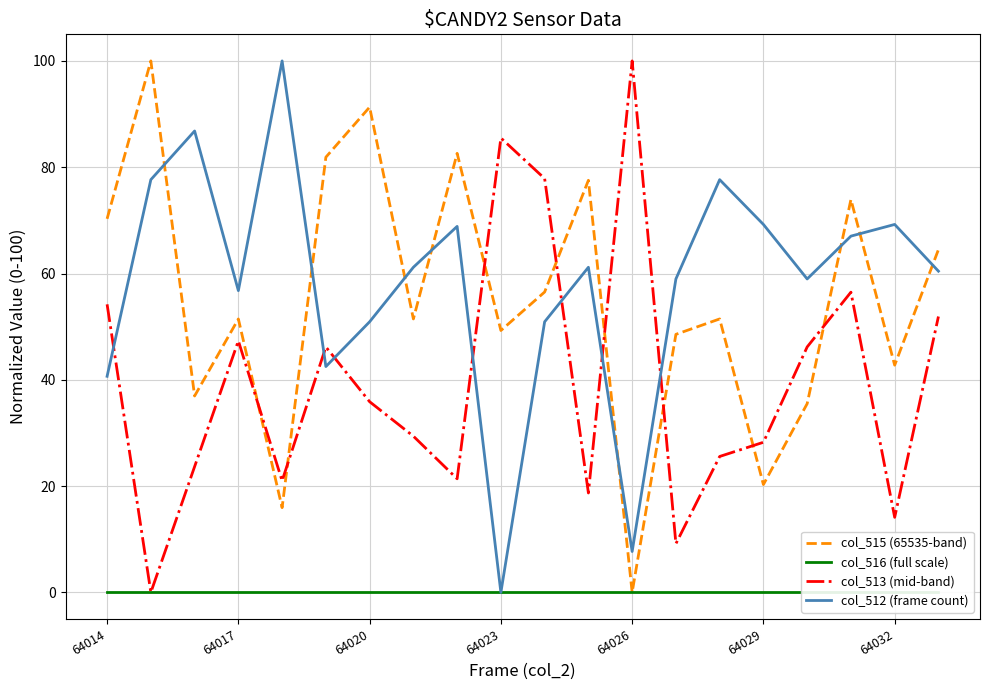

Is it true that col_513 (mid-band) equals 35.9 at 64020?

True